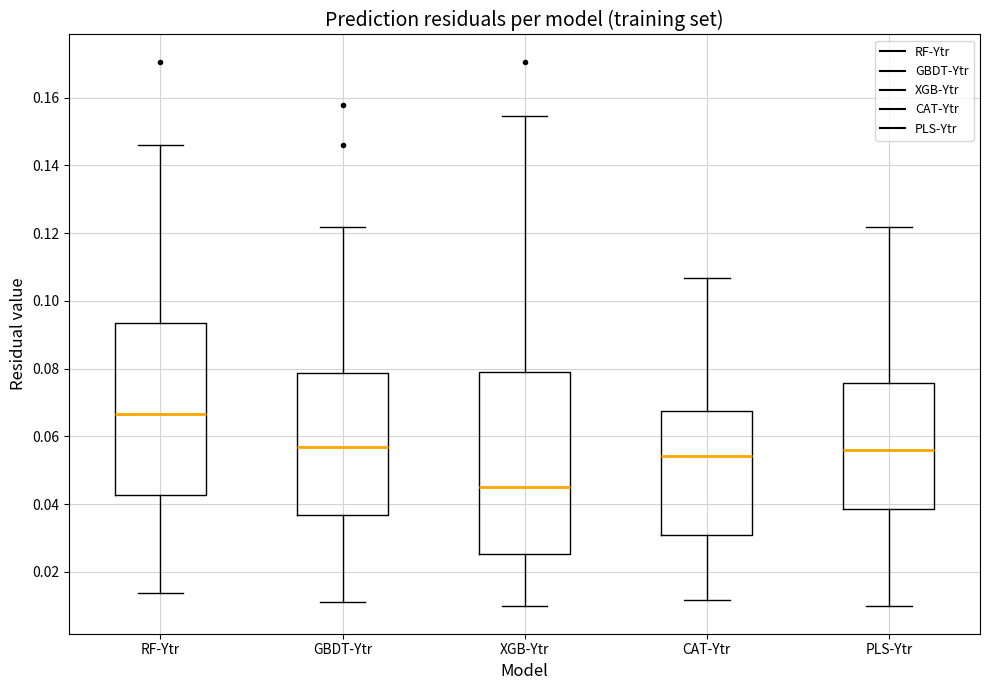

Reading left to right, read every box against the y-axis: the position of its median line, the range the box covers, and the ends of its whiskers. The values are not printed on the chart, so give them approximately, as read against the axis.

RF-Ytr: median 0.066, box 0.042 to 0.094, whiskers 0.014 to 0.146
GBDT-Ytr: median 0.056, box 0.036 to 0.078, whiskers 0.012 to 0.122
XGB-Ytr: median 0.046, box 0.026 to 0.080, whiskers 0.010 to 0.154
CAT-Ytr: median 0.054, box 0.030 to 0.068, whiskers 0.012 to 0.106
PLS-Ytr: median 0.056, box 0.038 to 0.076, whiskers 0.010 to 0.122